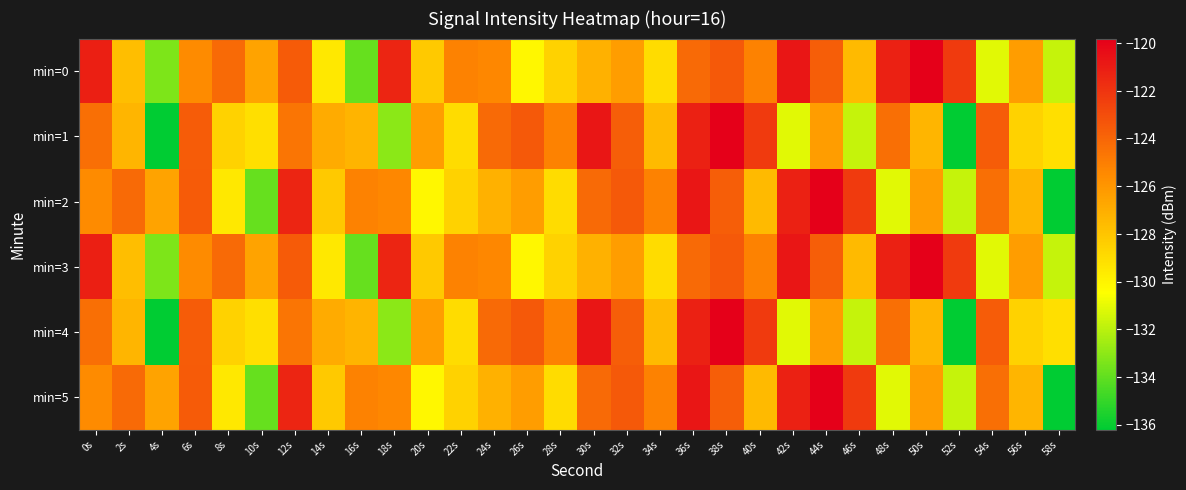

Reading left to right, list all the values displayed in this chart.

min=0: 0s=-121.1	2s=-127.7	4s=-133.4	6s=-125.5	8s=-124.2	10s=-126.6	12s=-123.6	14s=-129.5	16s=-133.9	18s=-121.4	20s=-128.2	22s=-125.1	24s=-125.3	26s=-130.2	28s=-128.5	30s=-127.1	32s=-126.3	34s=-129.0	36s=-124.2	38s=-123.5	40s=-125.1	42s=-120.7	44s=-123.7	46s=-127.5	48s=-121.2	50s=-119.8	52s=-122.2	54s=-131.1	56s=-126.3	58s=-131.7
min=1: 0s=-124.4	2s=-127.3	4s=-136.2	6s=-123.6	8s=-128.6	10s=-129.1	12s=-124.6	14s=-126.9	16s=-127.3	18s=-133.0	20s=-126.3	22s=-129.0	24s=-124.2	26s=-123.5	28s=-125.1	30s=-120.7	32s=-123.7	34s=-127.5	36s=-121.2	38s=-119.8	40s=-122.2	42s=-131.1	44s=-126.3	46s=-131.7	48s=-124.4	50s=-127.3	52s=-136.2	54s=-123.6	56s=-128.6	58s=-129.1
min=2: 0s=-125.5	2s=-124.2	4s=-126.6	6s=-123.6	8s=-129.5	10s=-133.9	12s=-121.4	14s=-128.2	16s=-125.1	18s=-125.3	20s=-130.2	22s=-128.5	24s=-127.1	26s=-126.3	28s=-129.0	30s=-124.2	32s=-123.5	34s=-125.1	36s=-120.7	38s=-123.7	40s=-127.5	42s=-121.2	44s=-119.8	46s=-122.2	48s=-131.1	50s=-126.3	52s=-131.7	54s=-124.4	56s=-127.3	58s=-136.2
min=3: 0s=-121.1	2s=-127.7	4s=-133.4	6s=-125.5	8s=-124.2	10s=-126.6	12s=-123.6	14s=-129.5	16s=-133.9	18s=-121.4	20s=-128.2	22s=-125.1	24s=-125.3	26s=-130.2	28s=-128.5	30s=-127.1	32s=-126.3	34s=-129.0	36s=-124.2	38s=-123.5	40s=-125.1	42s=-120.7	44s=-123.7	46s=-127.5	48s=-121.2	50s=-119.8	52s=-122.2	54s=-131.1	56s=-126.3	58s=-131.7
min=4: 0s=-124.4	2s=-127.3	4s=-136.2	6s=-123.6	8s=-128.6	10s=-129.1	12s=-124.6	14s=-126.9	16s=-127.3	18s=-133.0	20s=-126.3	22s=-129.0	24s=-124.2	26s=-123.5	28s=-125.1	30s=-120.7	32s=-123.7	34s=-127.5	36s=-121.2	38s=-119.8	40s=-122.2	42s=-131.1	44s=-126.3	46s=-131.7	48s=-124.4	50s=-127.3	52s=-136.2	54s=-123.6	56s=-128.6	58s=-129.1
min=5: 0s=-125.5	2s=-124.2	4s=-126.6	6s=-123.6	8s=-129.5	10s=-133.9	12s=-121.4	14s=-128.2	16s=-125.1	18s=-125.3	20s=-130.2	22s=-128.5	24s=-127.1	26s=-126.3	28s=-129.0	30s=-124.2	32s=-123.5	34s=-125.1	36s=-120.7	38s=-123.7	40s=-127.5	42s=-121.2	44s=-119.8	46s=-122.2	48s=-131.1	50s=-126.3	52s=-131.7	54s=-124.4	56s=-127.3	58s=-136.2